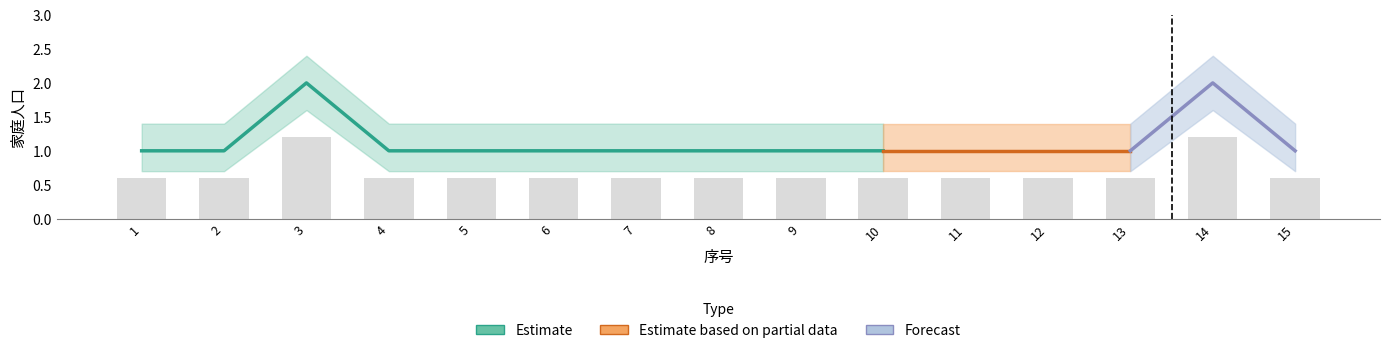

How many groups of bars are there?

15